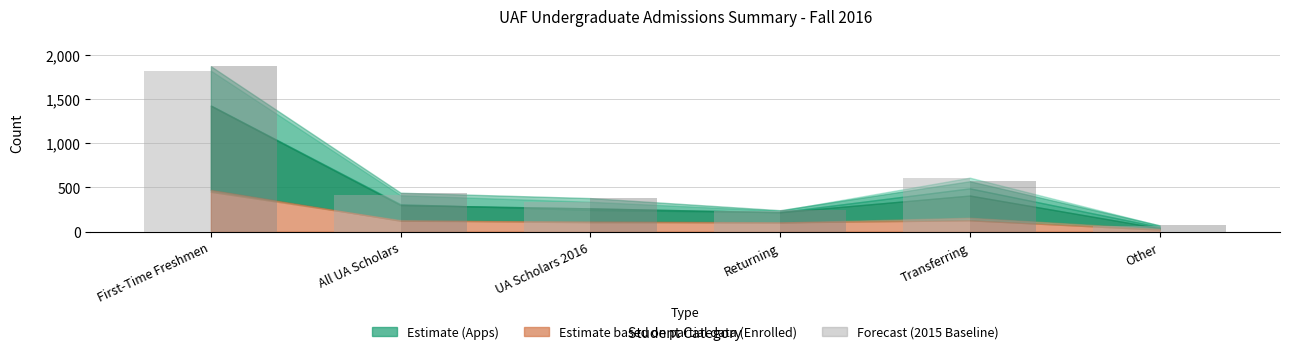

Reading right to left, transcribe all the data shown in this chart.

Apps 6/6/16: 72	571	243	380	441	1872
Admits 6/6/16: 40	409	220	264	301	1424
Enrolled 6/6/16: 23	129	106	116	124	472
Apps 6/8/15: 70	611	237	338	412	1822
Admits 6/8/15: 54	490	221	246	310	1428
Enrolled 6/8/15: 33	158	104	106	131	451